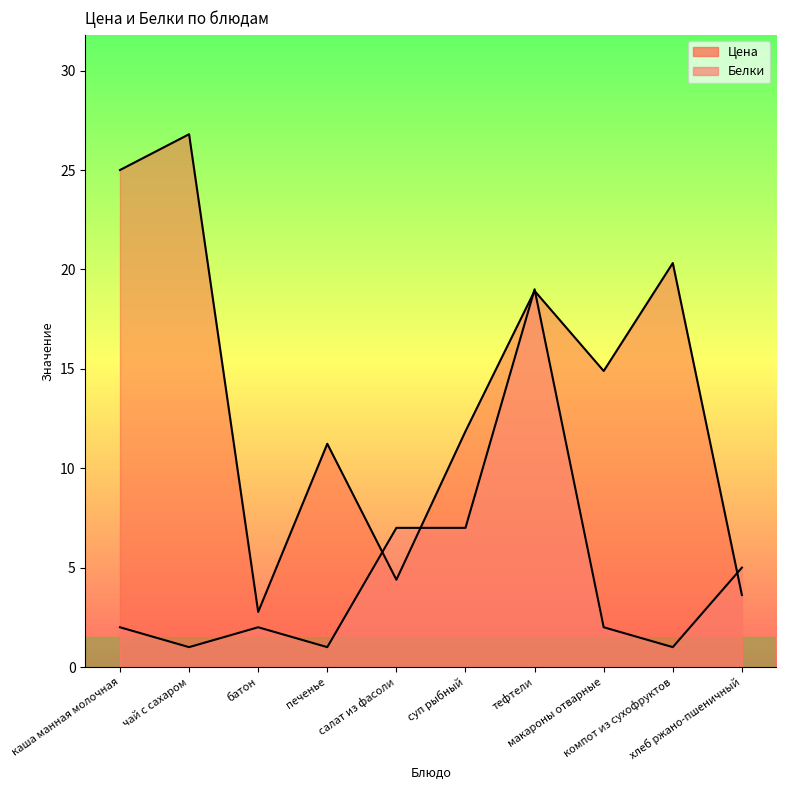

Where is the first local maximum for Цена?

чай с сахаром